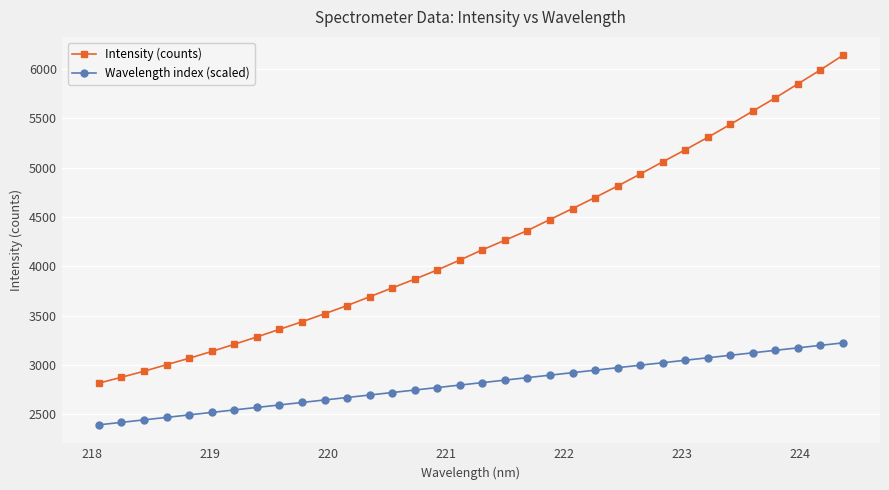

Rank the series by their average value, from highest to lowest.

Intensity (counts), Wavelength index (scaled)